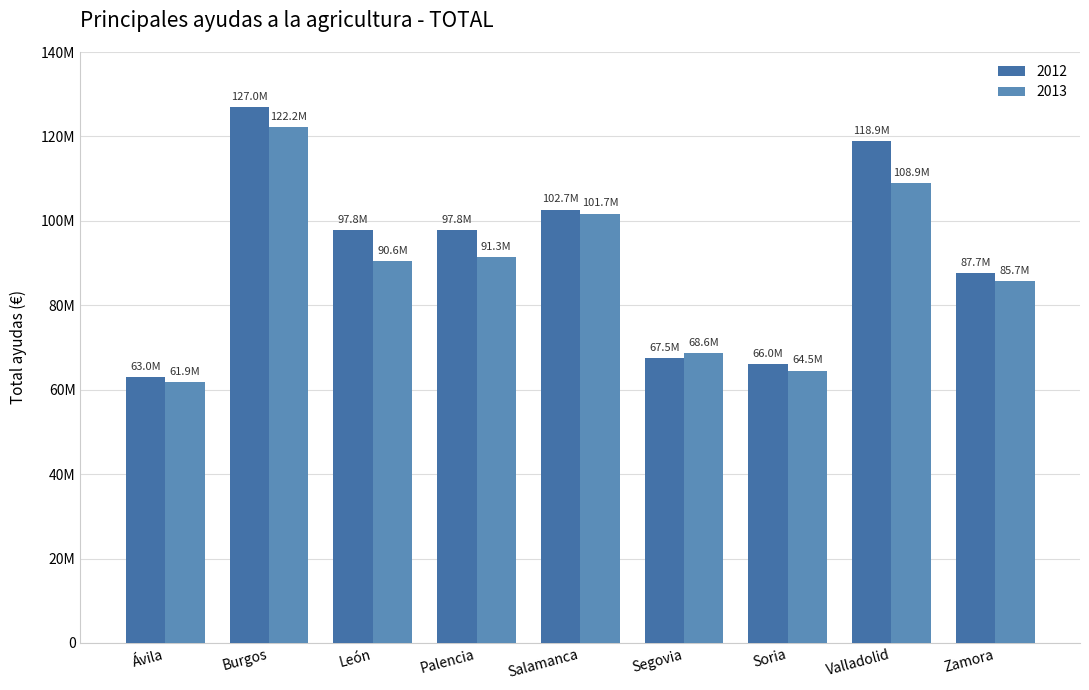

Which has a higher value, Valladolid or Salamanca?

Valladolid